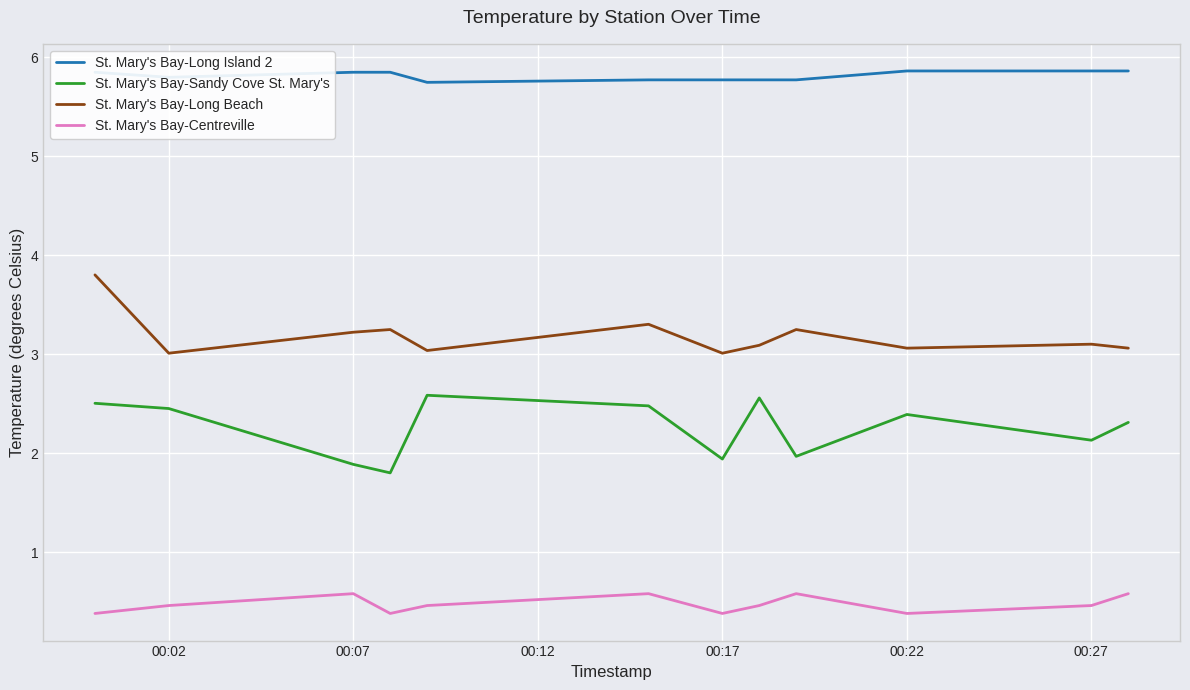

List the series in order of their overall mean, highest first.

St. Mary's Bay-Long Island 2, St. Mary's Bay-Long Beach, St. Mary's Bay-Sandy Cove St. Mary's, St. Mary's Bay-Centreville